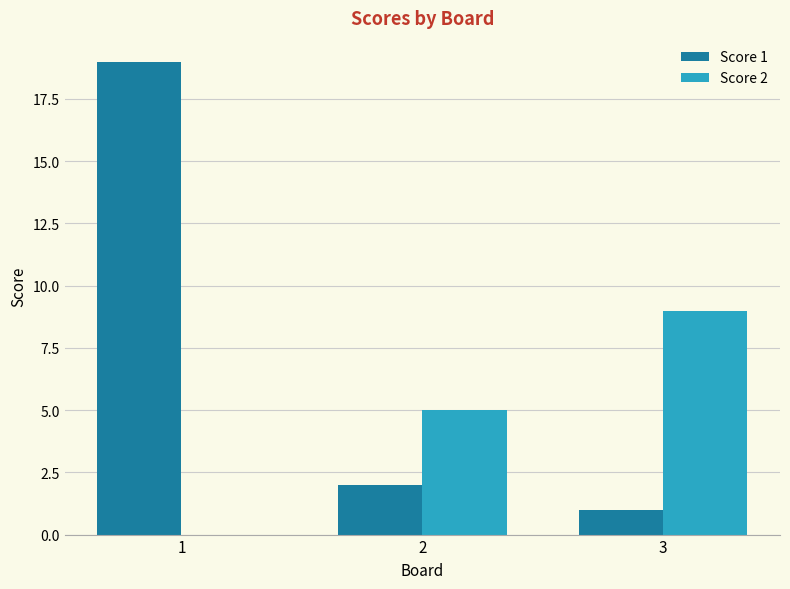

Which series changed the most between 2 and 3?

Score 2